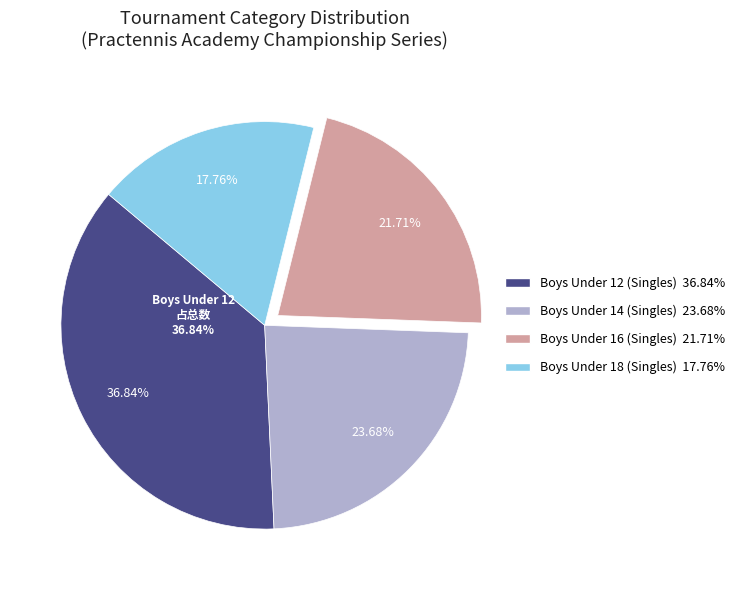

Is it true that Boys Under 18 (Singles) is 8% of the pie?

False